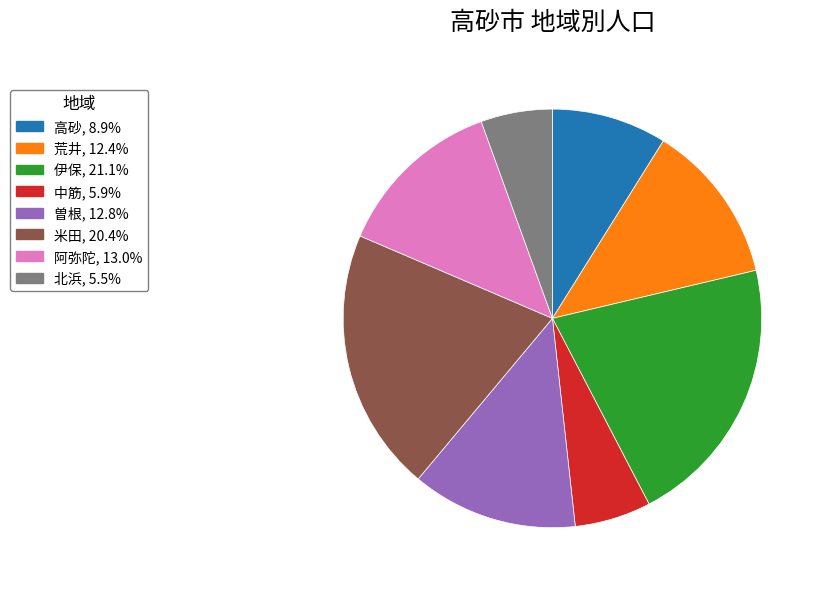

What is the ratio of the value at 伊保, 21.1% to the value at 阿弥陀, 13.0%?

1.6